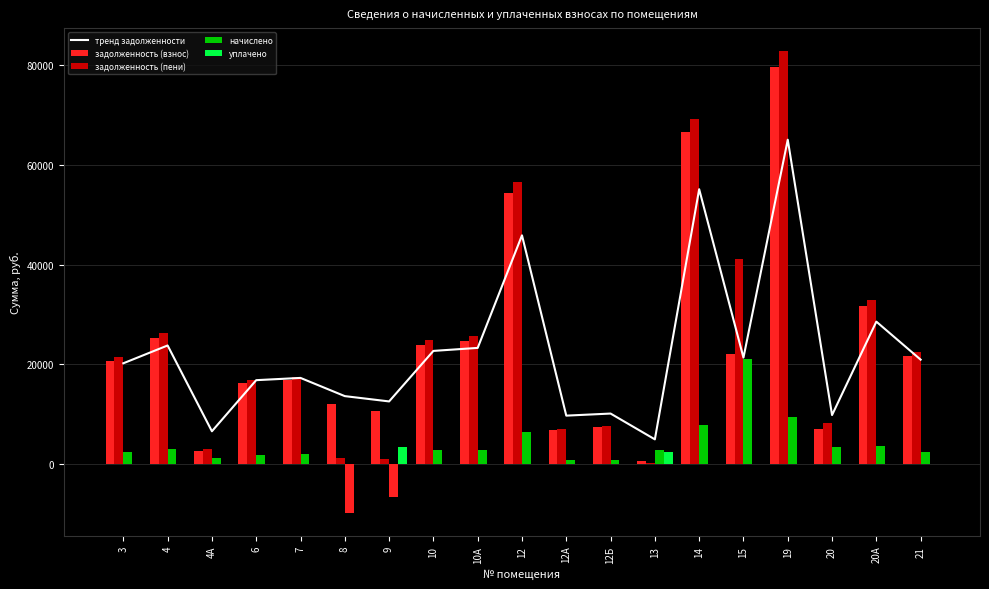

What is the average value of the уплачено series?

310.5